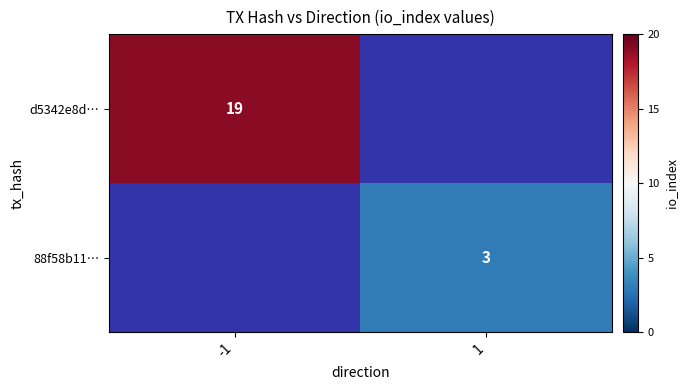

Is the value of d5342e8d… at -1 greater than the value of 88f58b11… at 1?

Yes